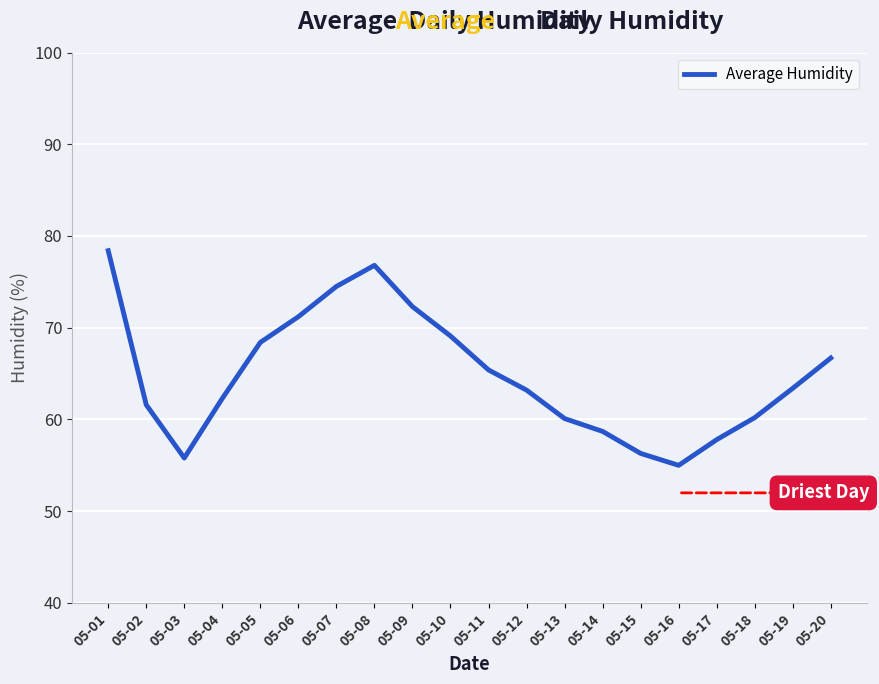

Where does the data first go above 63?

05-01